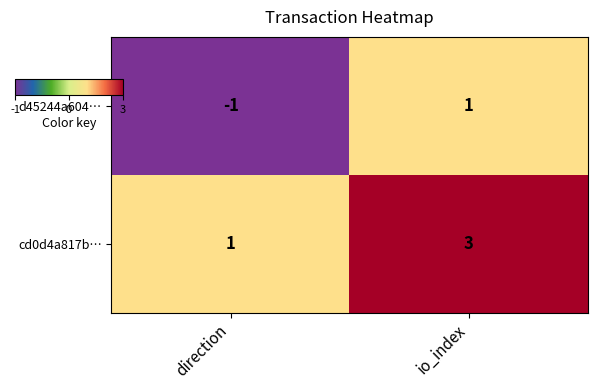

Rank the series by their average value, from lowest to highest.

d45244a604…, cd0d4a817b…